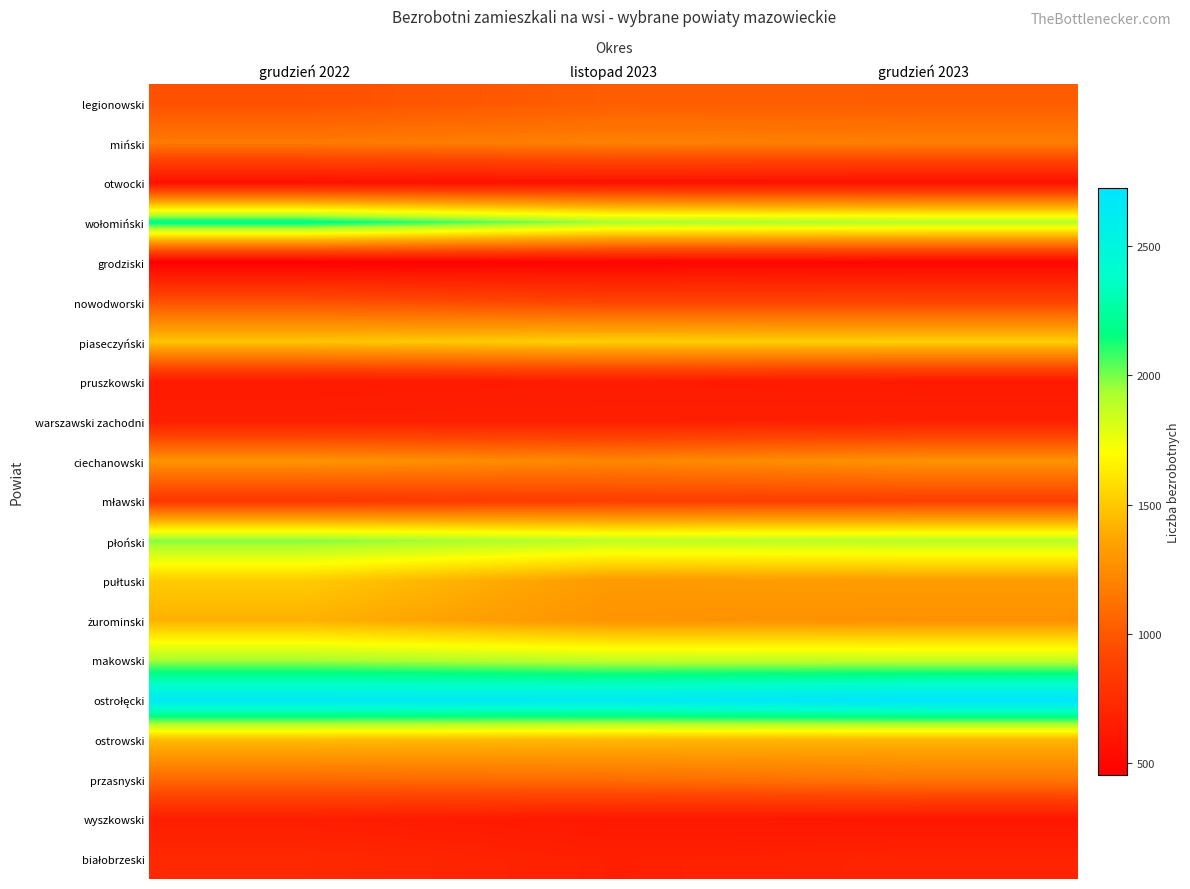

At which category is the sum across all series the highest?

grudzień 2022